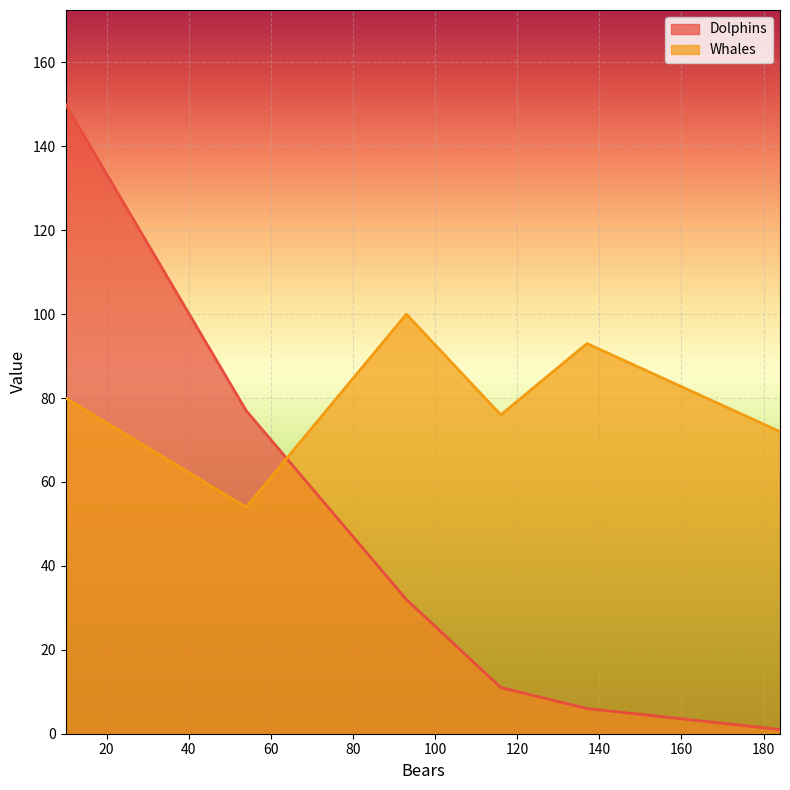

After their last crossing, which series has the higher values: Whales or Dolphins?

Whales